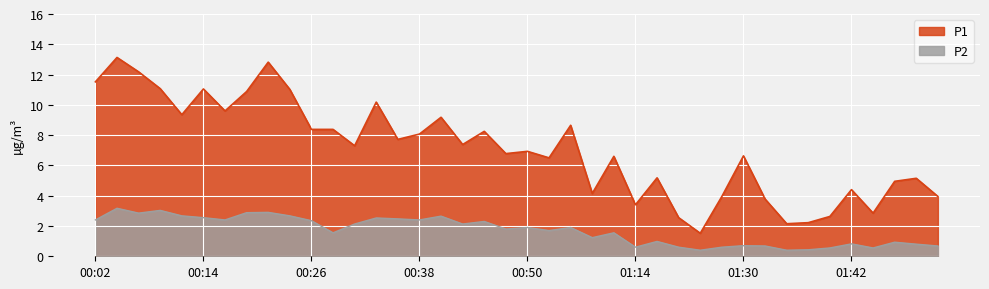

At 00:21, list the series in order from smallest to largest.

P2, P1